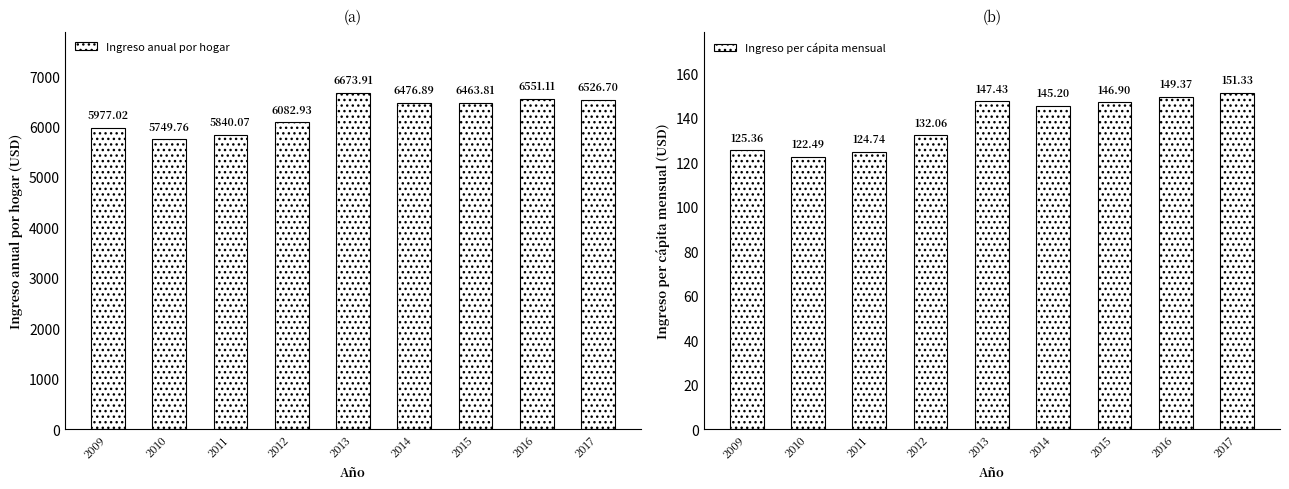

What is the difference between the maximum and minimum values in the Ingreso anual por hogar series?

924.2